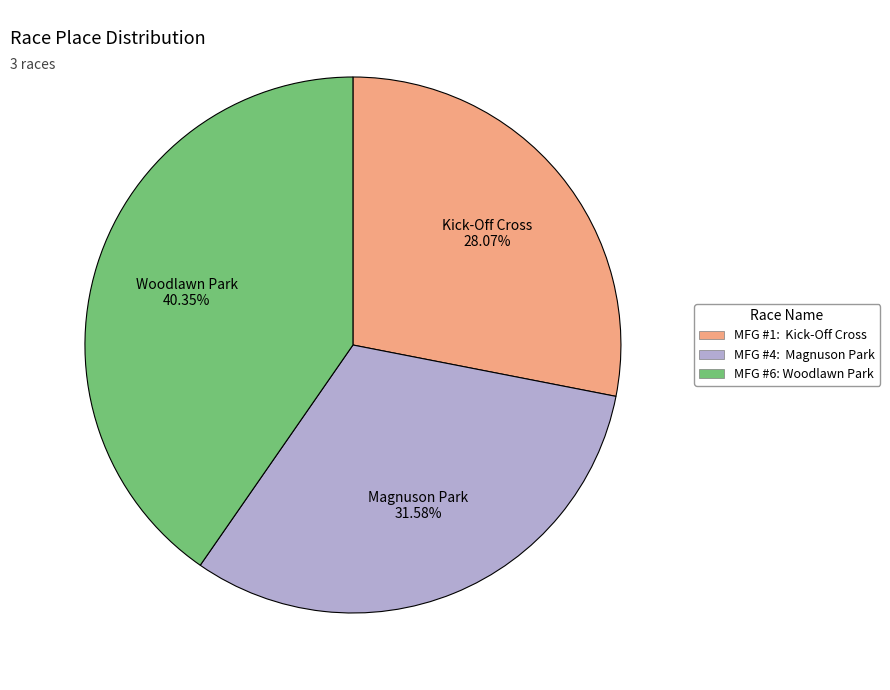

How many slices are in this pie chart?

3